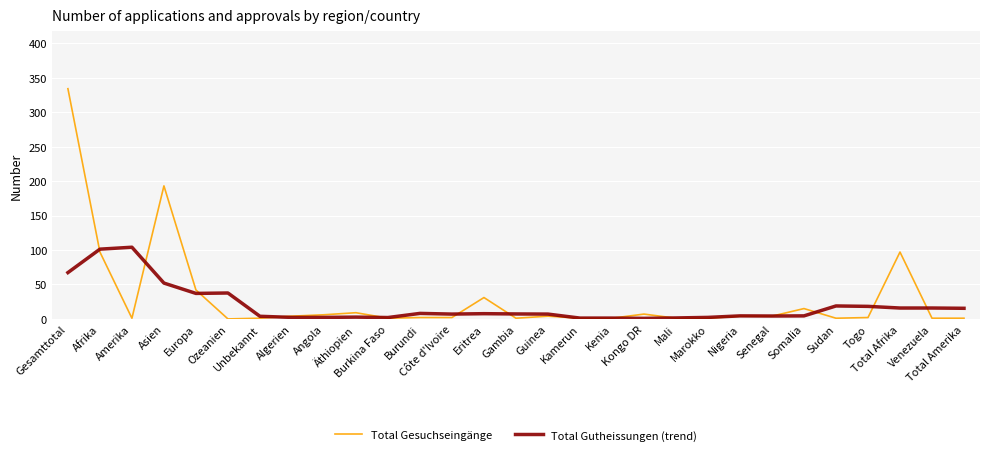

How many series are shown in this chart?

2